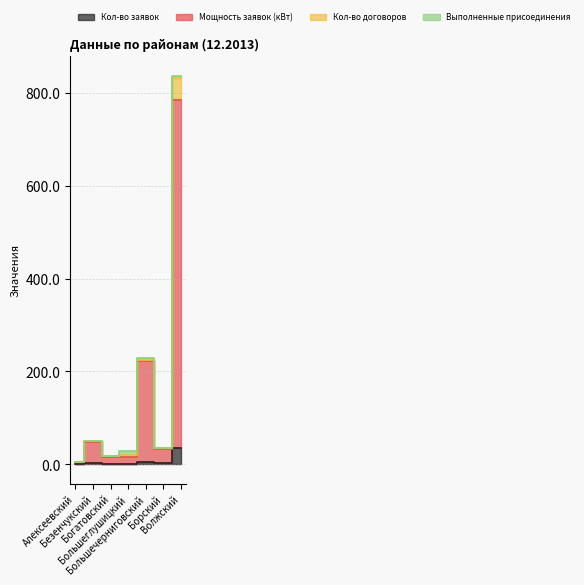

True or false: Кол-во заявок has more than 0 interior local peaks.

True